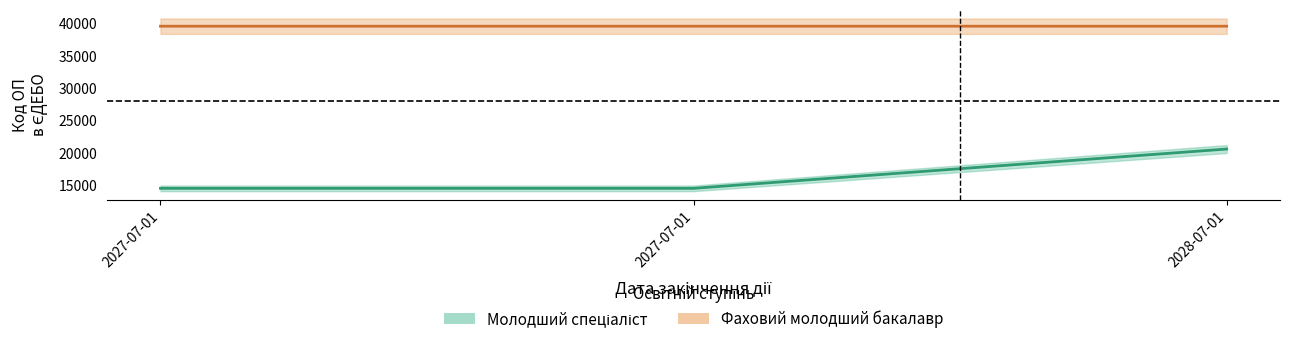

At which label does Фаховий молодший бакалавр first exceed 39612?

2027-07-01